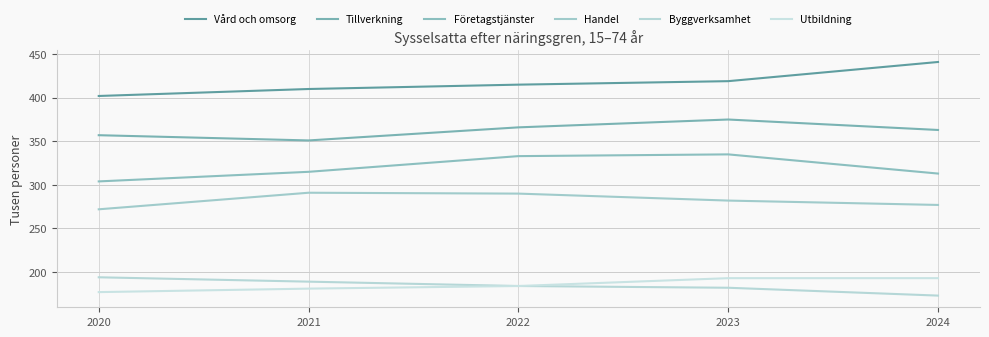

The Vård och omsorg series shows 728 at 2021. True or false?

False